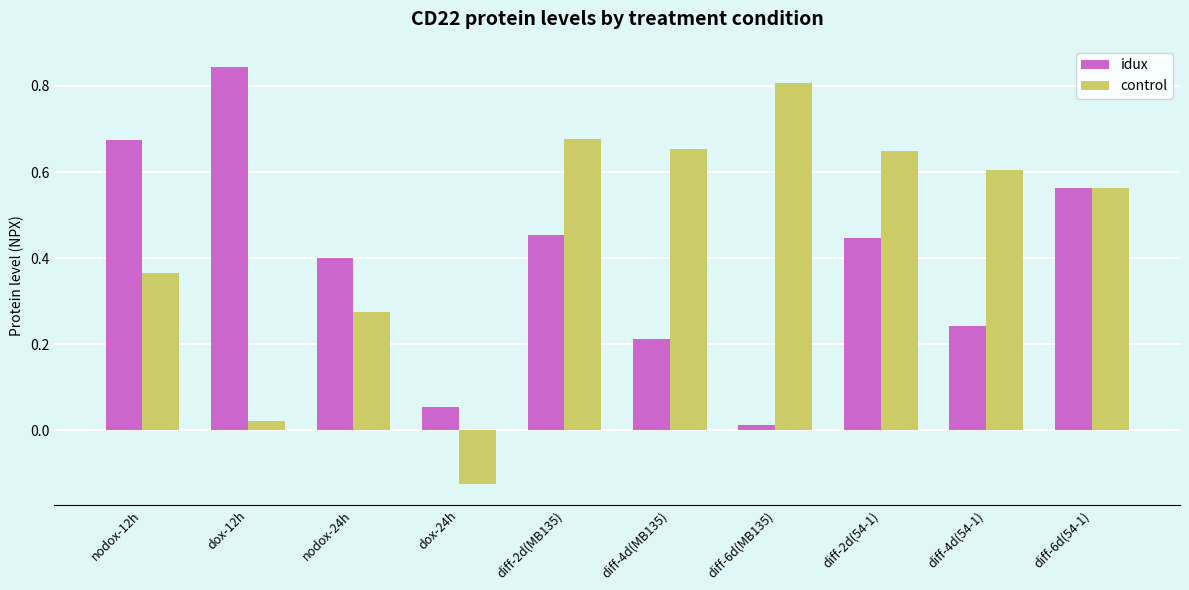

Where does the control series first go above 0?

nodox-12h